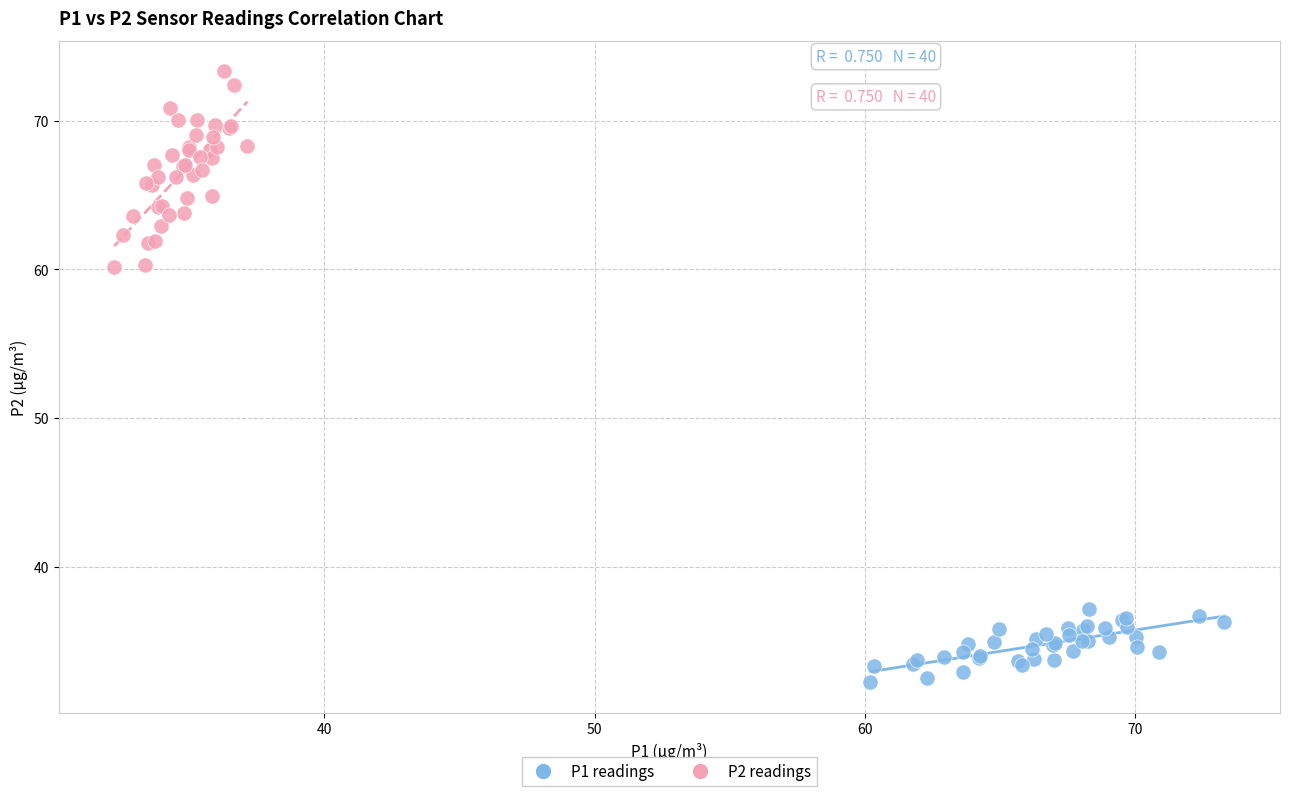

Which series has the widest spread of Y values?

P2 readings